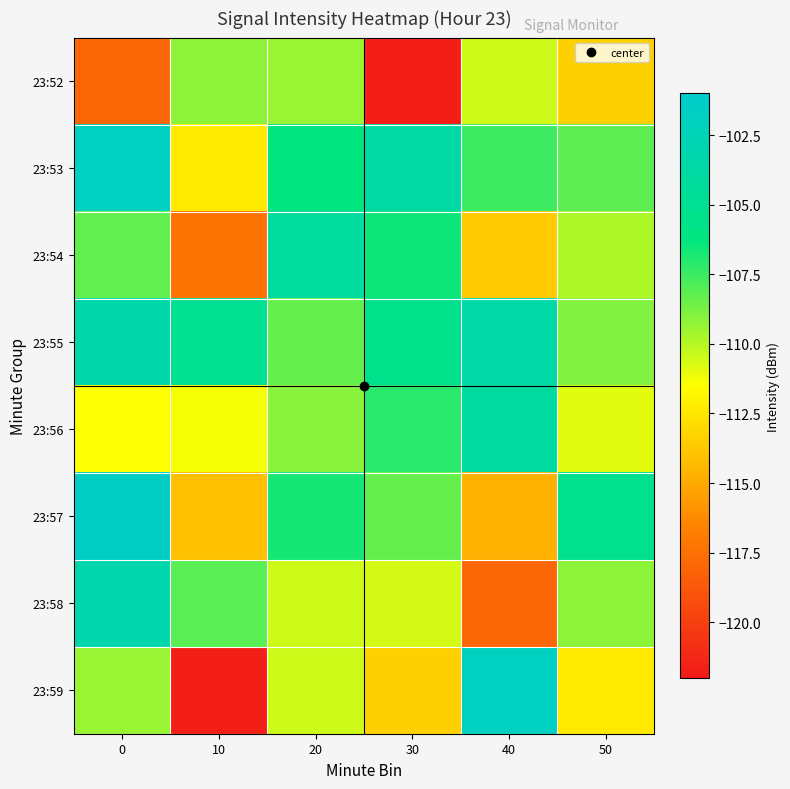

Which has a higher value, 10 or 40?

10